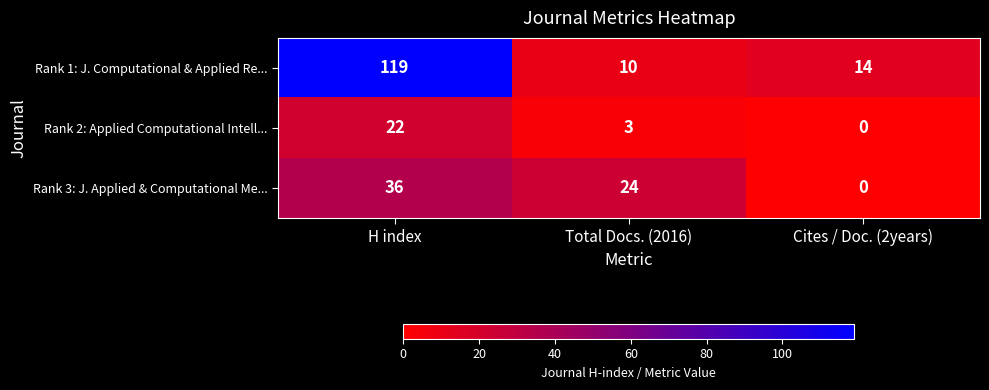

What is the difference between the Rank 3: J. Applied & Computational Me... values at H index and Cites / Doc. (2years)?

36